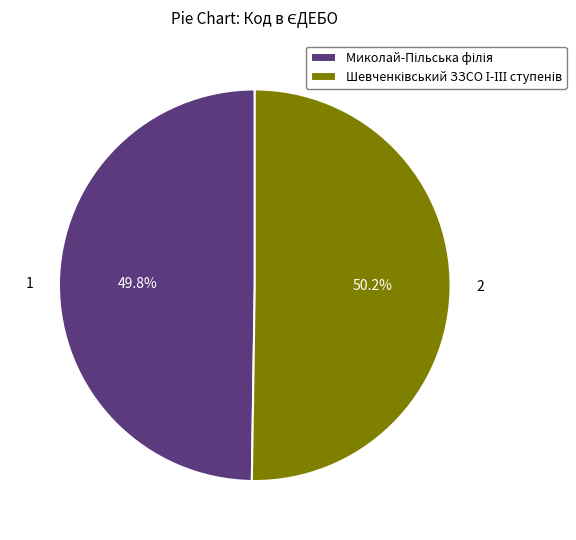

Does any single category account for the majority?

Yes